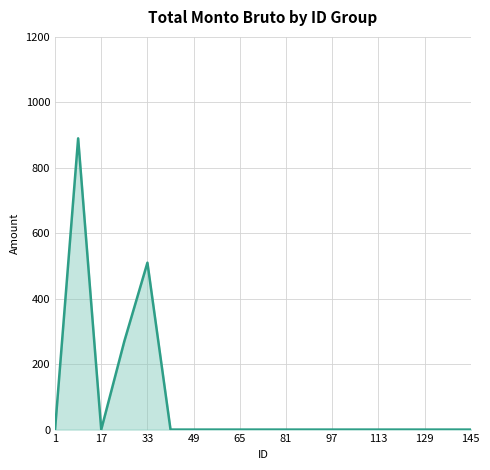

Reading left to right, transcribe all the data shown in this chart.

0	890	0	270	510	0	0	0	0	0	0	0	0	0	0	0	0	0	0